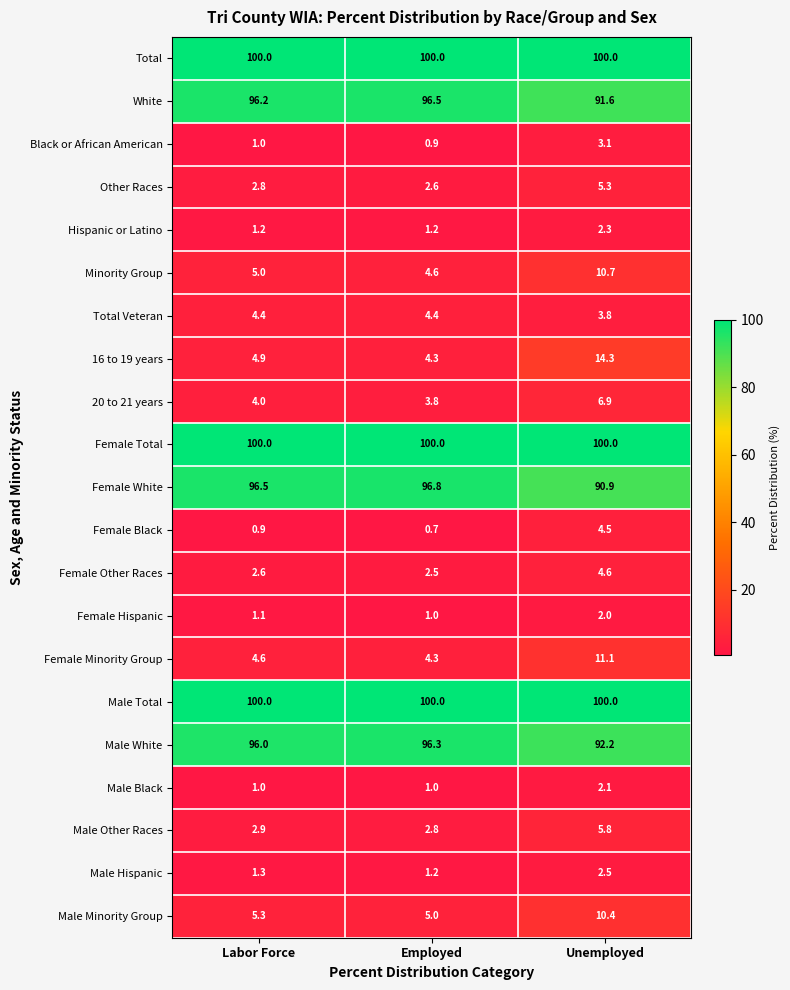

The value of Male Other Races at Labor Force is 1.5. True or false?

False